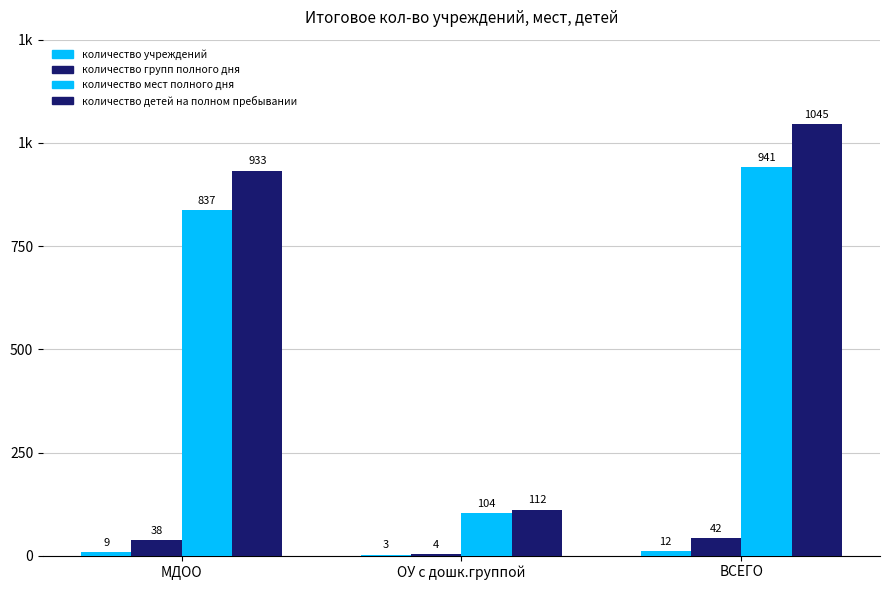

Are the bars grouped side by side (vs. stacked)?

Yes